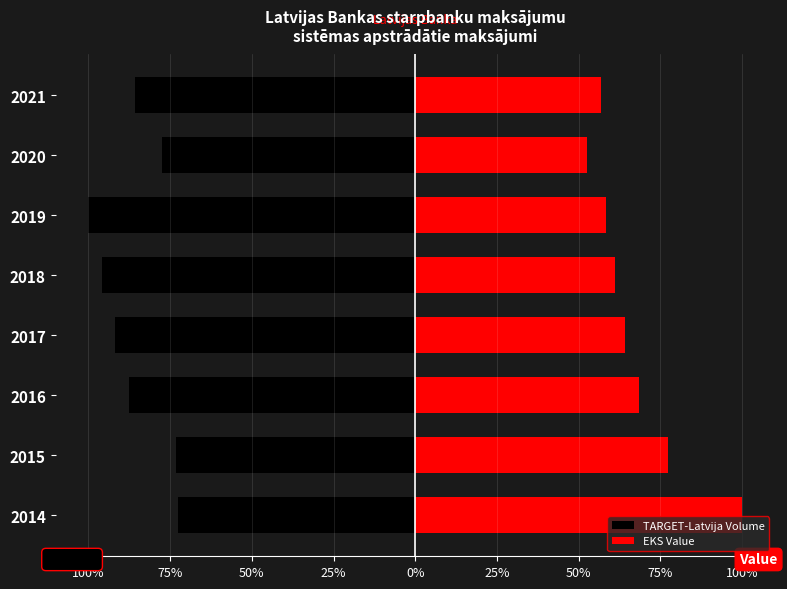

The TARGET-Latvija Volume series shows -6.9 at 2019. True or false?

False